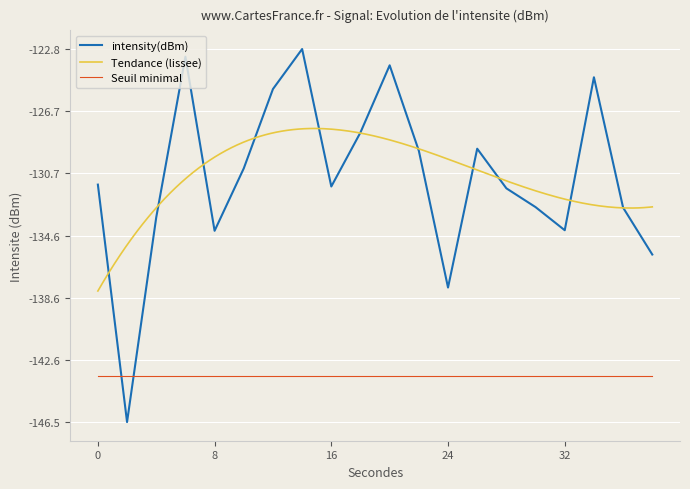

What is the approximate value at 32?

-134.3